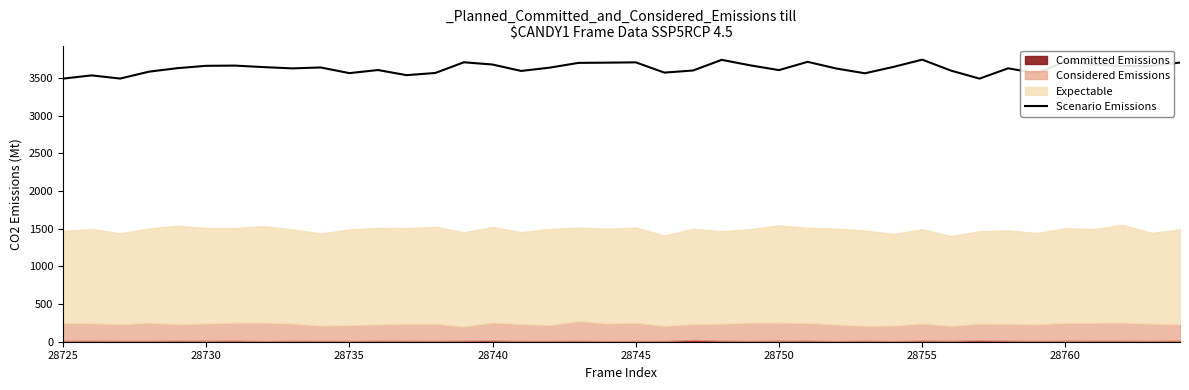

What is the lowest value of the Scenario Emissions series?

3491